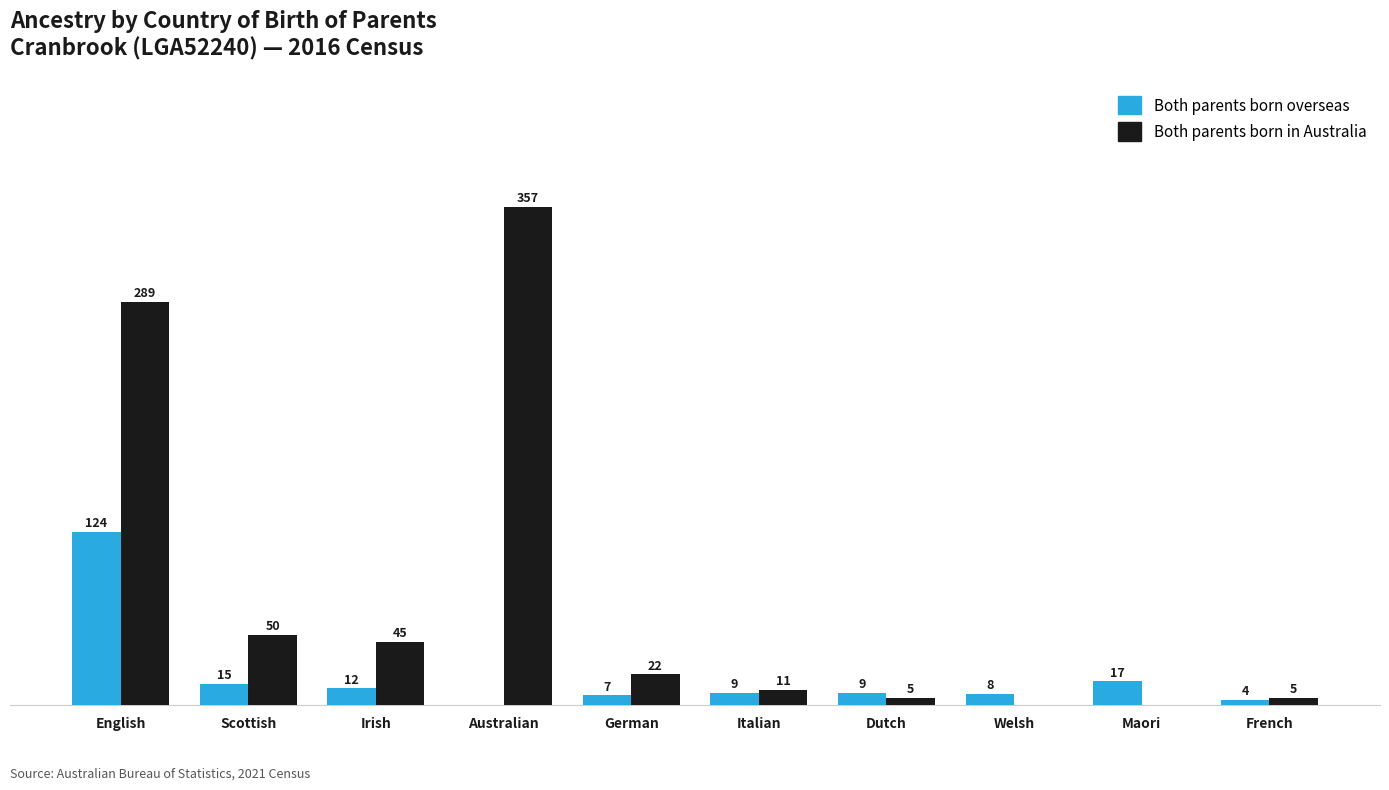

Is the value of Both parents born overseas at Irish greater than the value of Both parents born in Australia at Irish?

No